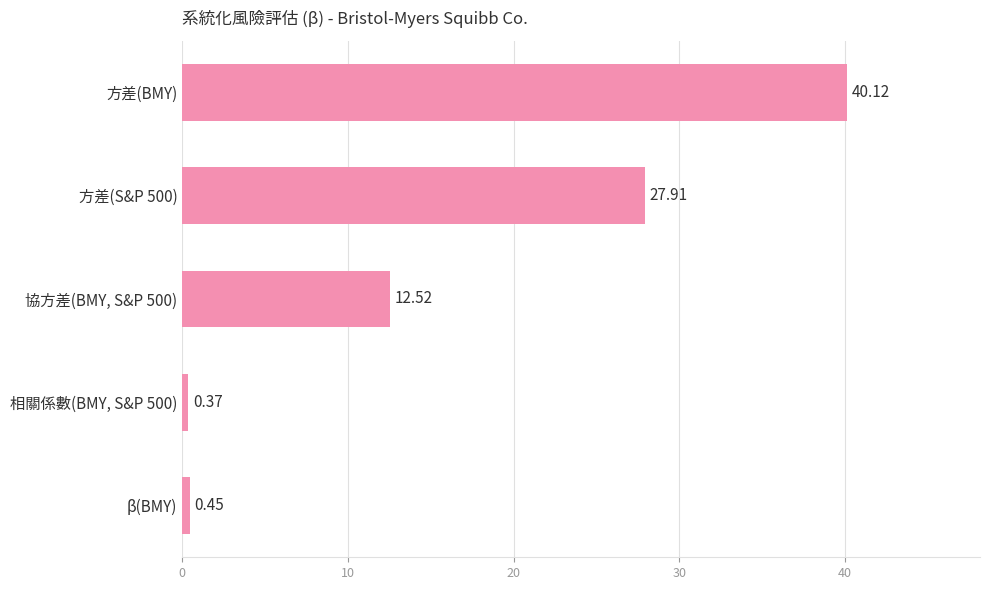

Count the number of values greater than 12.

3